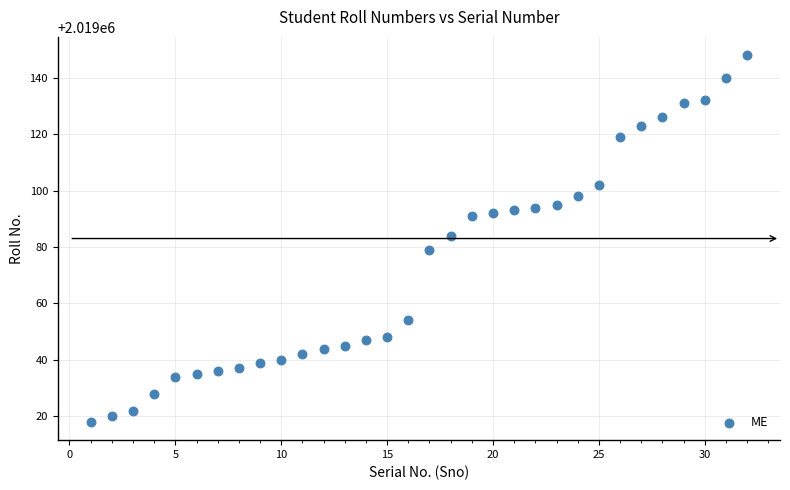

What is the range of X values (max minus min)?

31